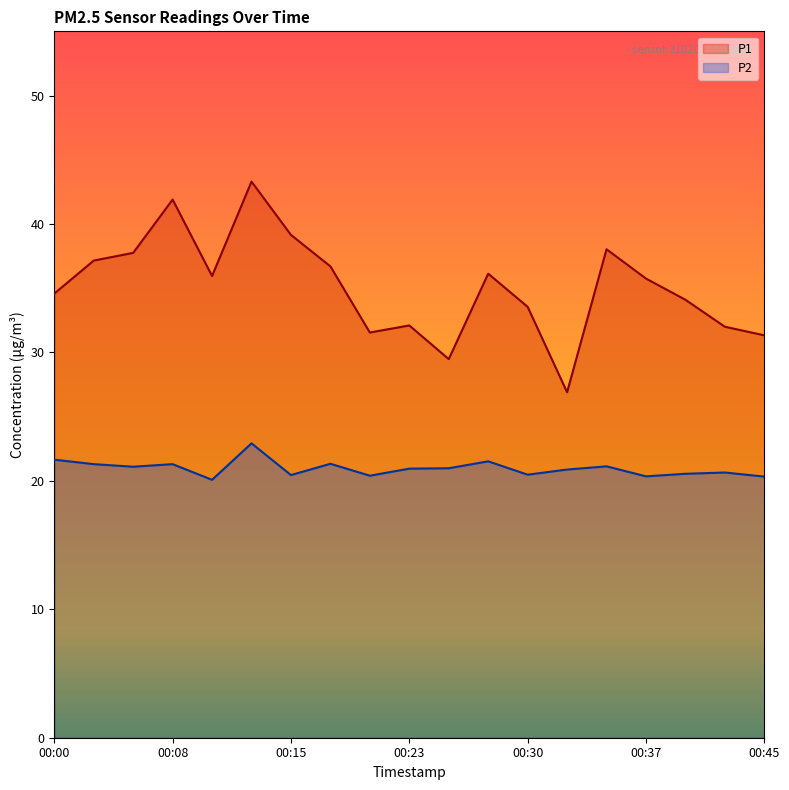

True or false: P1 and P2 intersect in this chart.

False